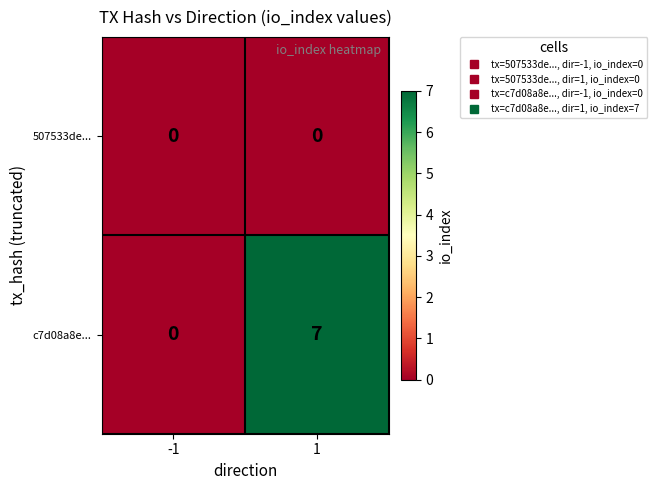

Reading right to left, transcribe all the data shown in this chart.

507533de...: 1=0	-1=0
c7d08a8e...: 1=7	-1=0